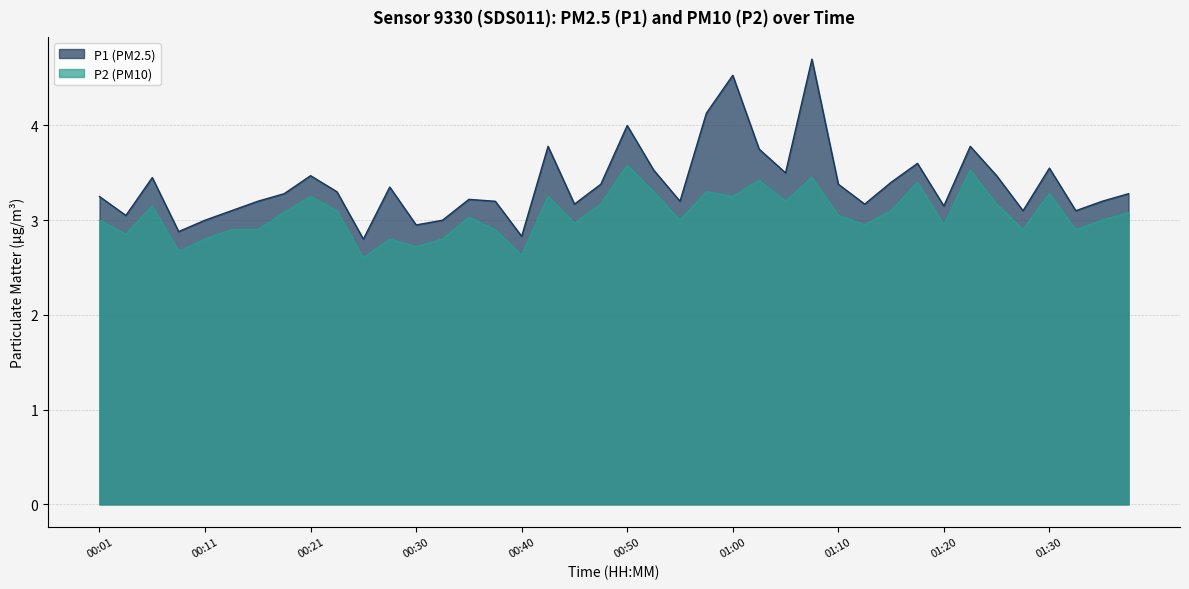

What is the label of the 28th point from the right?

00:30